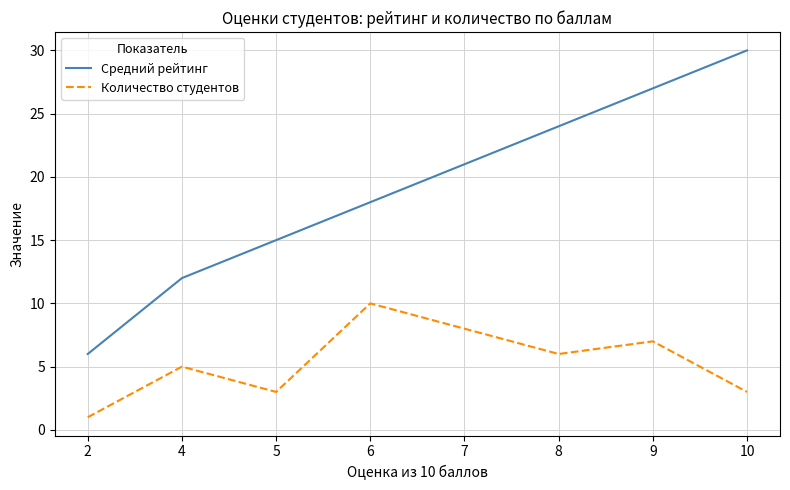

What are all the series names shown in the legend?

Средний рейтинг, Количество студентов